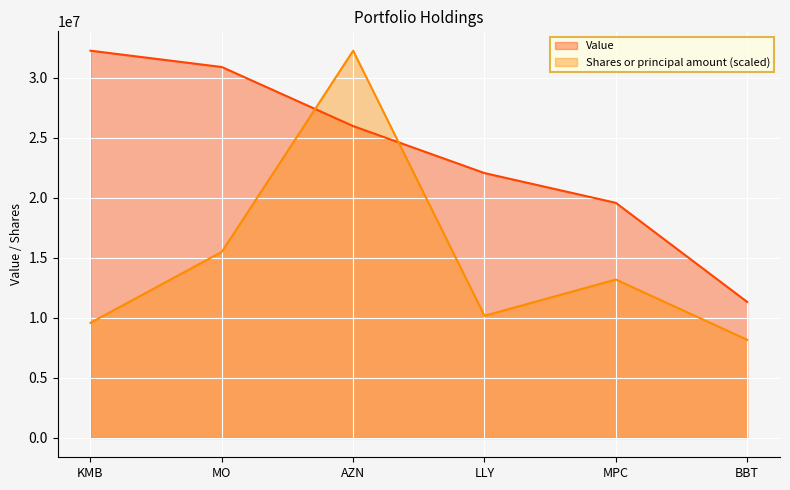

Which series has the largest total across all categories?

Value